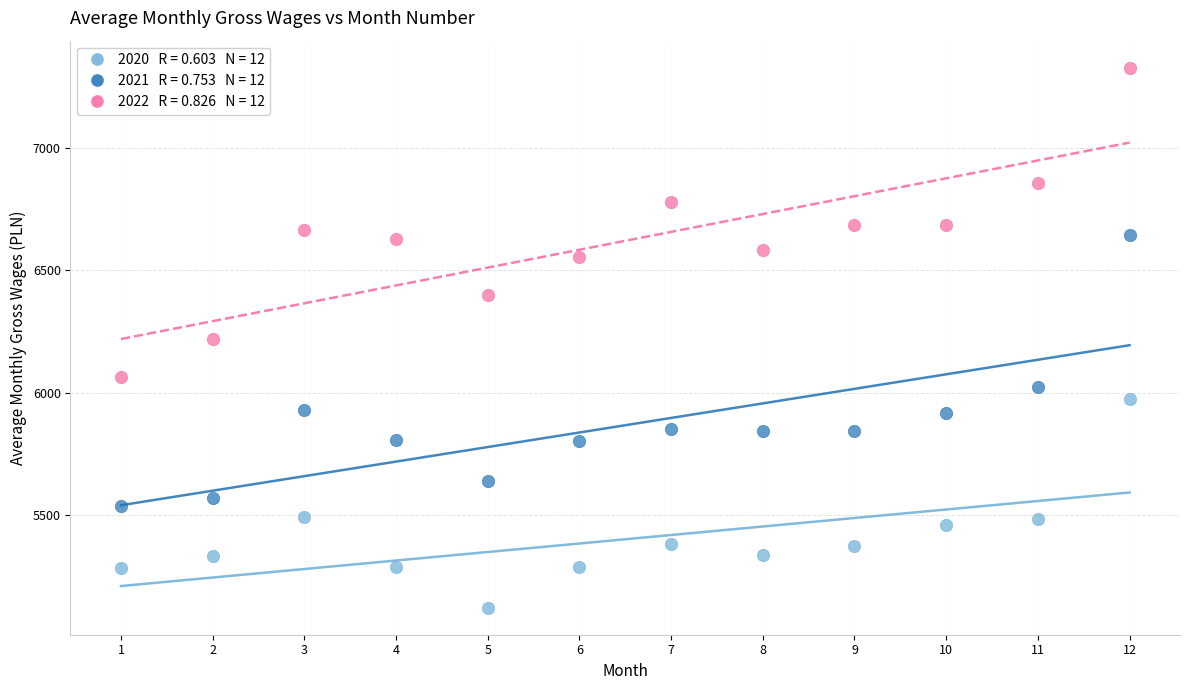

Across all data points, what is the range of X values (max minus min)?

11.0